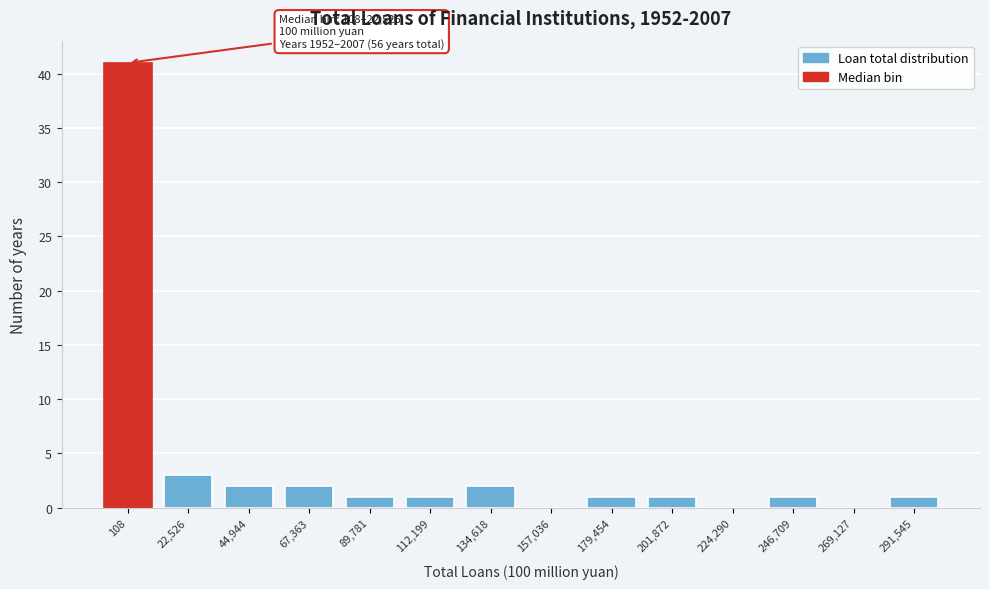

Reading right to left, transcribe all the data shown in this chart.

291,545=1	269,127=0	246,709=1	224,290=0	201,872=1	179,454=1	157,036=0	134,618=2	112,199=1	89,781=1	67,363=2	44,944=2	22,526=3	108=41